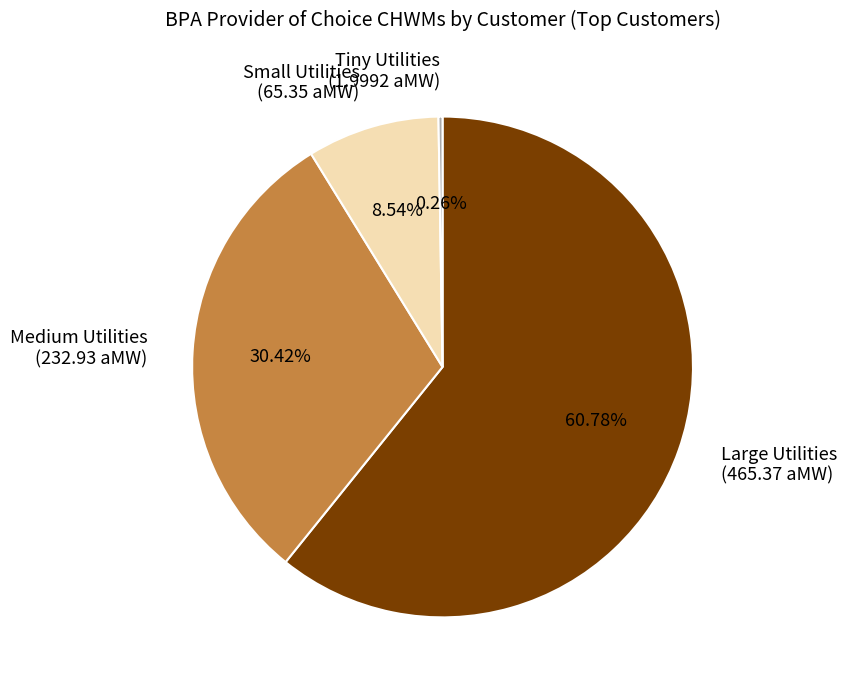

What is the ratio of the value at Medium Utilities to the value at Small Utilities?

3.6